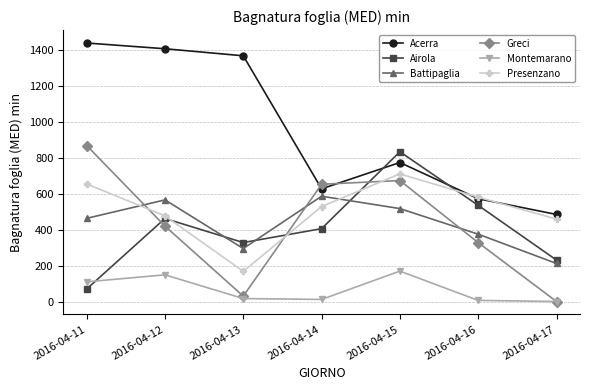

True or false: Acerra has more than 0 interior local peaks.

True